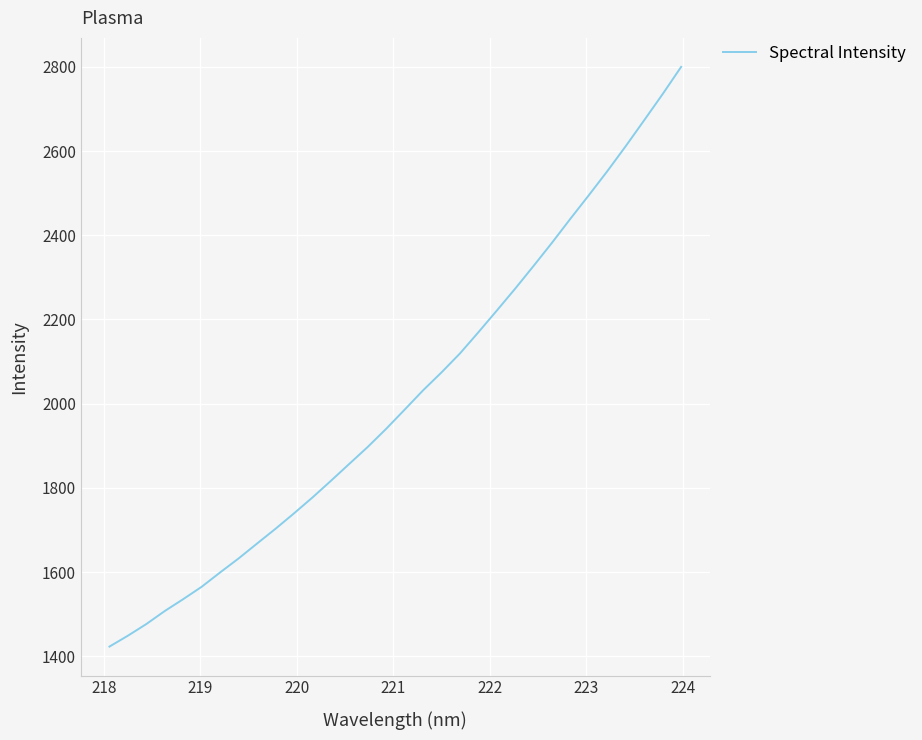

What is the average value?

2015.1